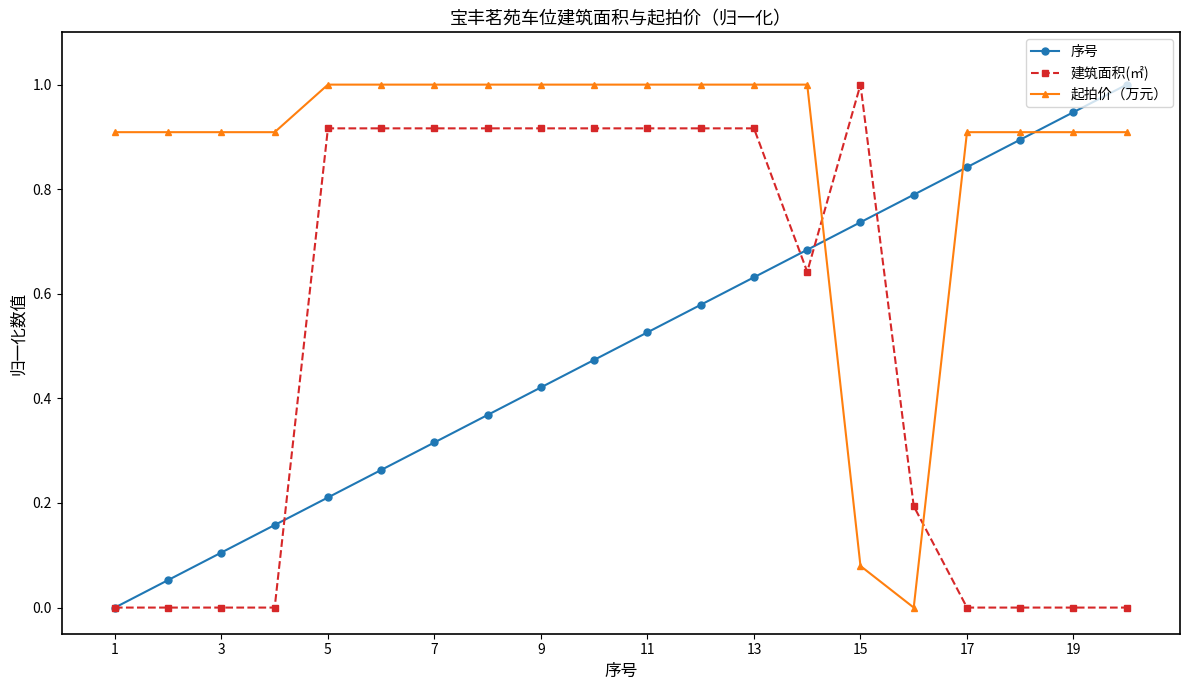

What is the value of the 起拍价（万元） point at the 8th from the left?

1.0